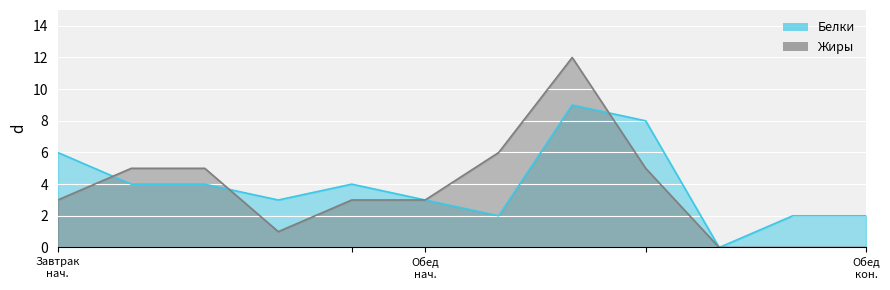

Which series has the largest range (max minus min)?

Жиры